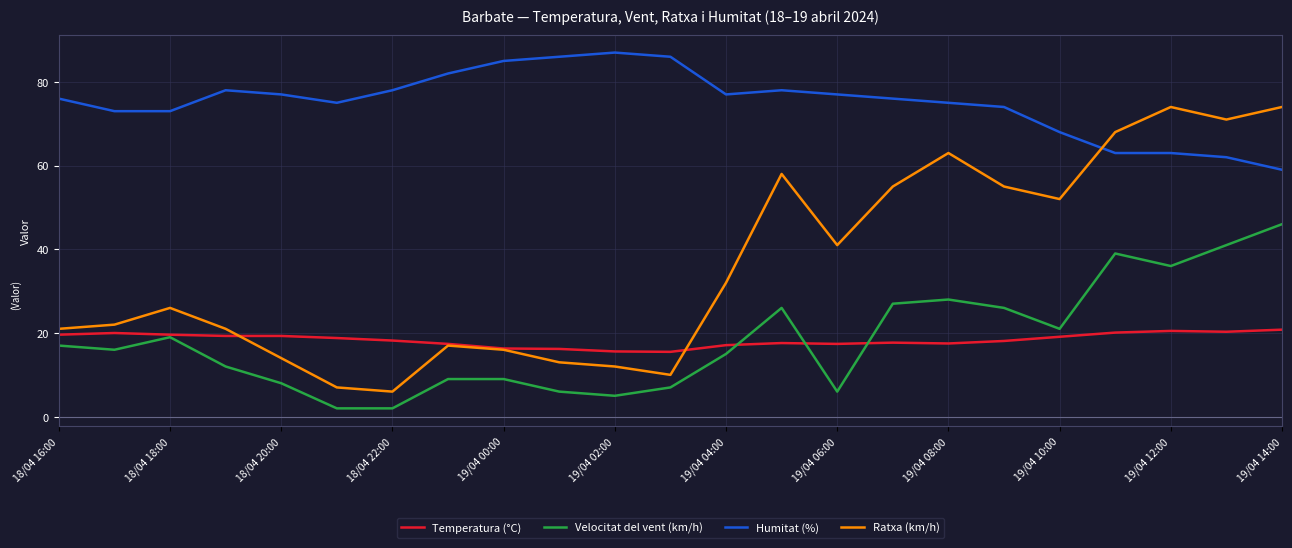

List the series in order of their peak value, highest first.

Humitat (%), Ratxa (km/h), Velocitat del vent (km/h), Temperatura (°C)